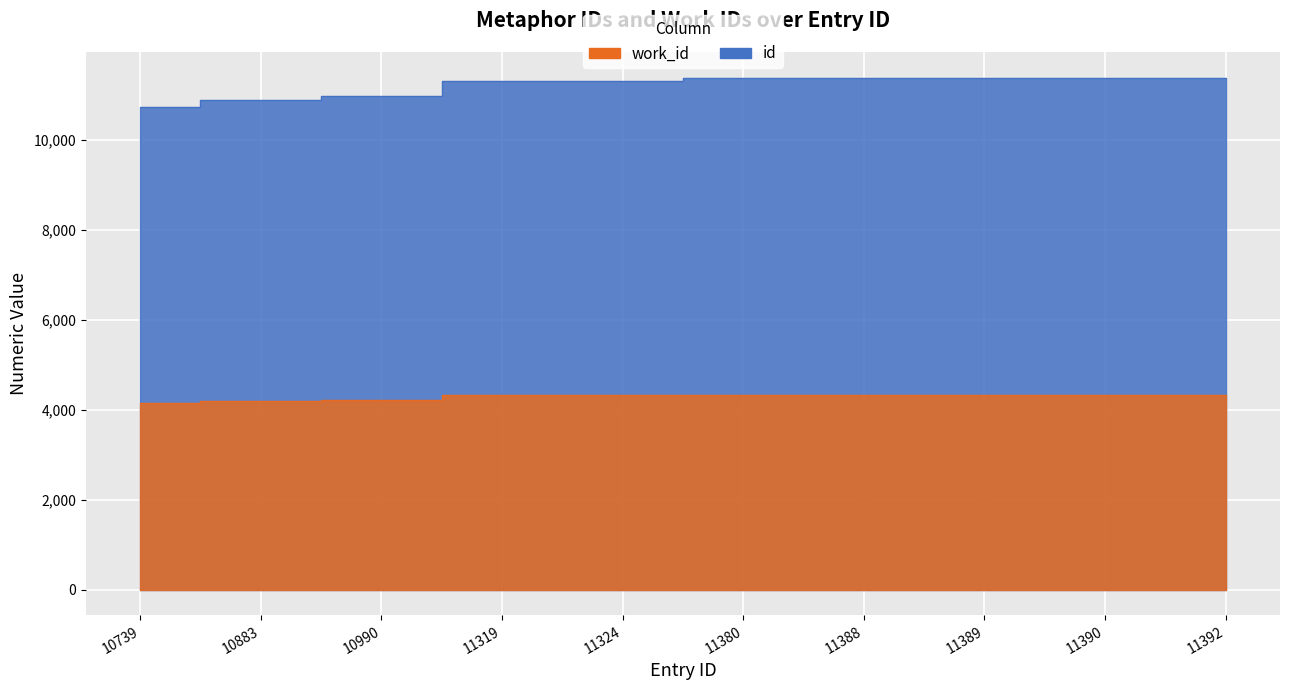

Rank the categories by work_id value from highest to lowest.

11380, 11388, 11389, 11390, 11392, 11324, 11319, 10990, 10883, 10739